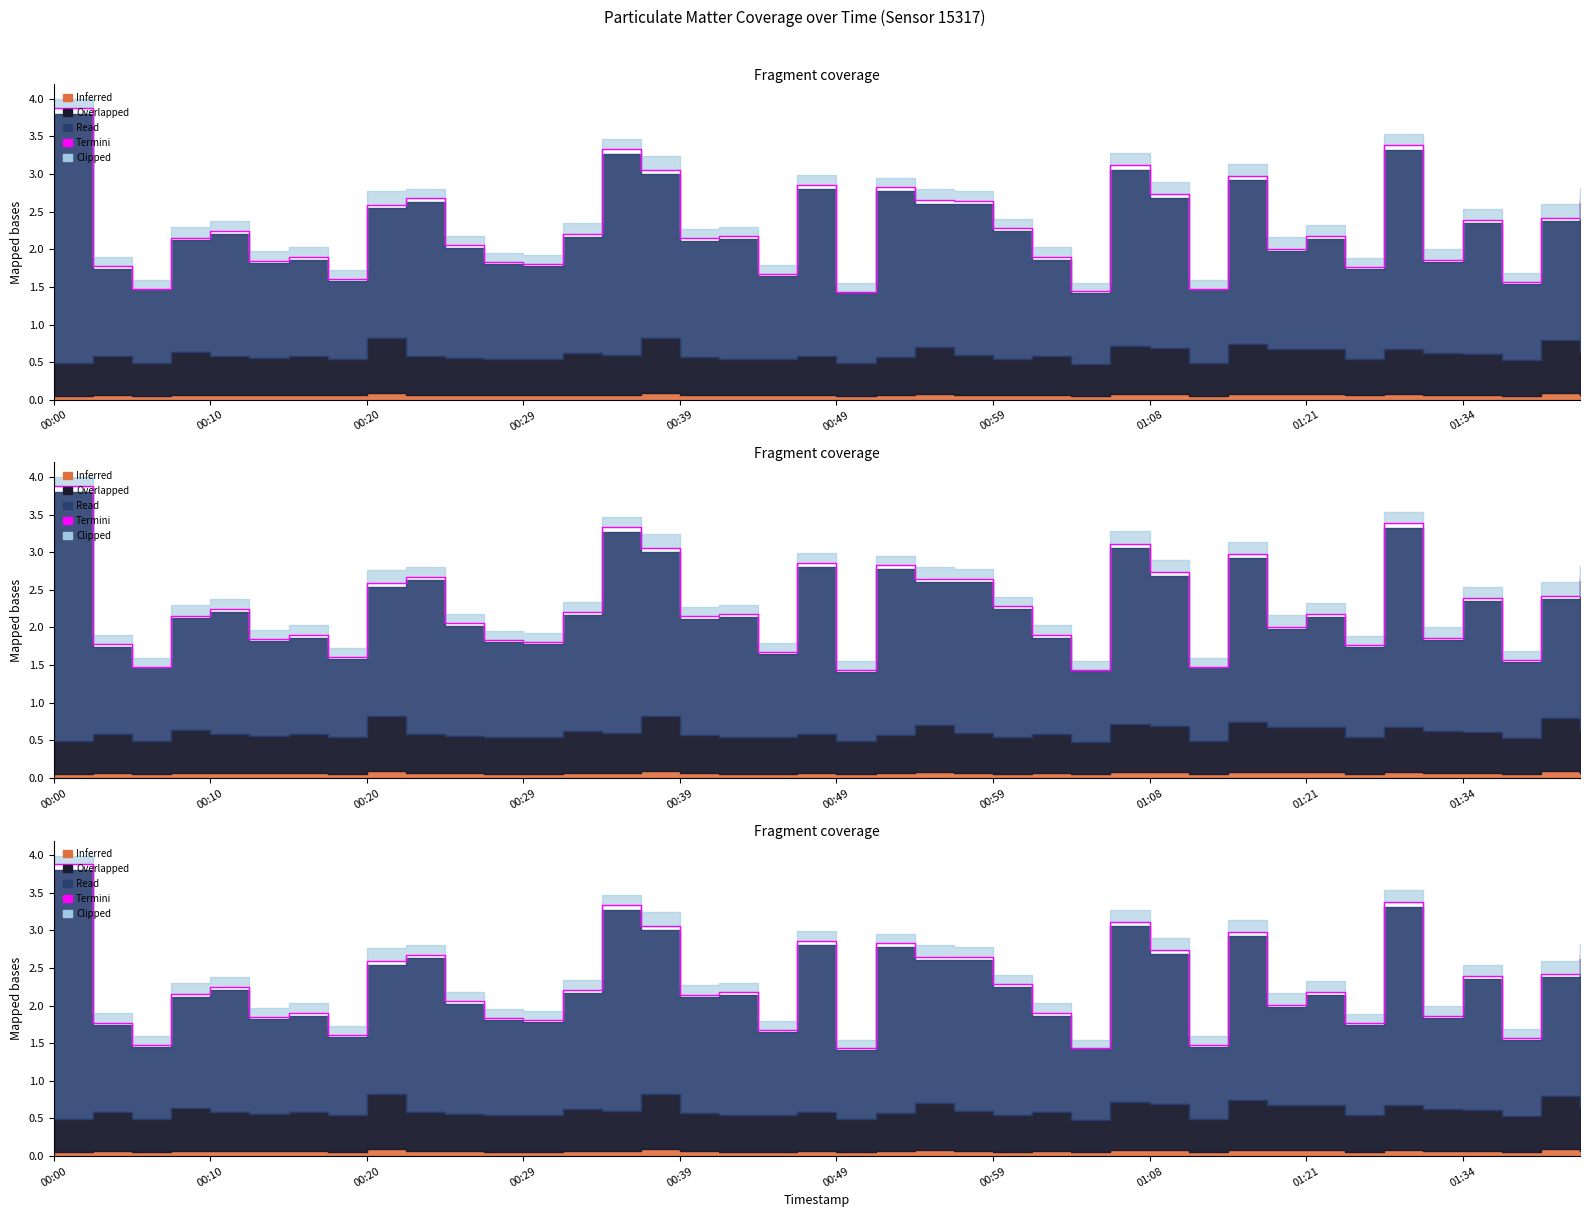

What is the change in value from 15 to 21?

-0.2